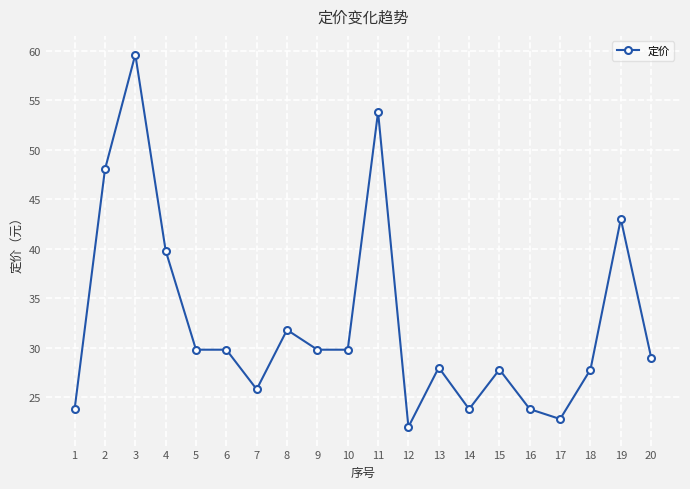

How many data points does each series have?

20